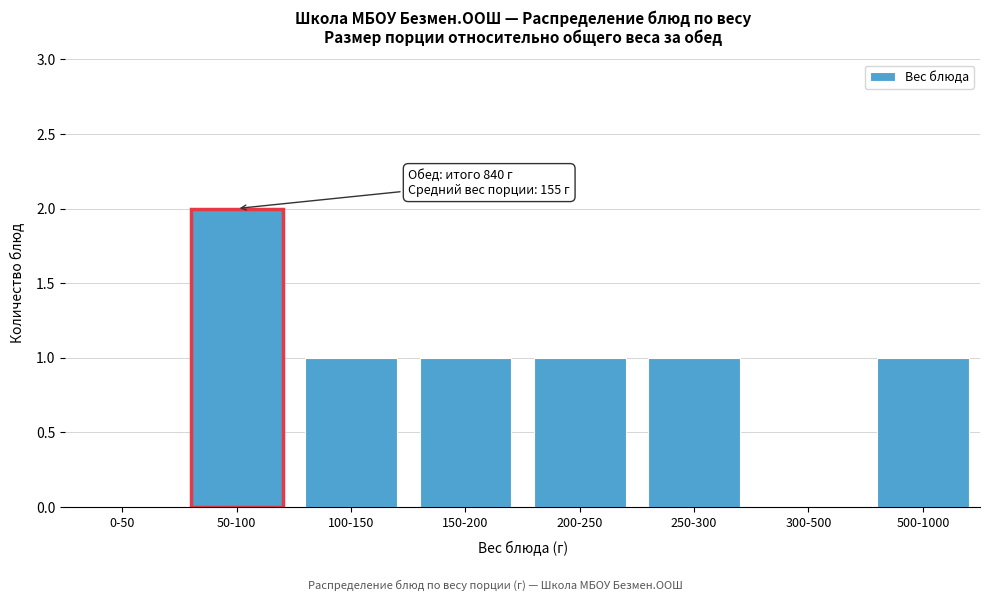

Reading left to right, transcribe all the data shown in this chart.

0-50=0	50-100=2	100-150=1	150-200=1	200-250=1	250-300=1	300-500=0	500-1000=1